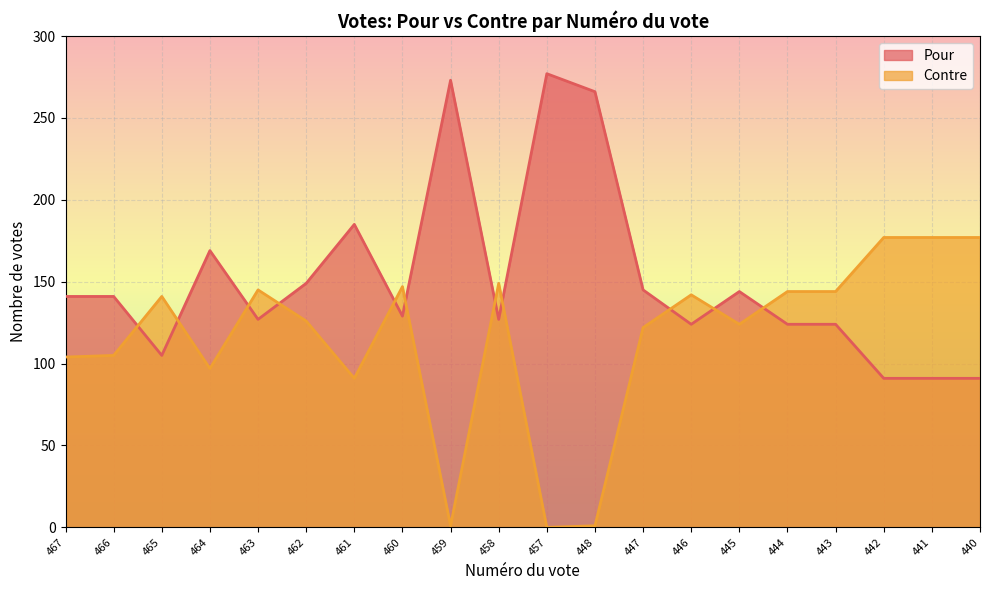

How many lines are shown in the chart?

2